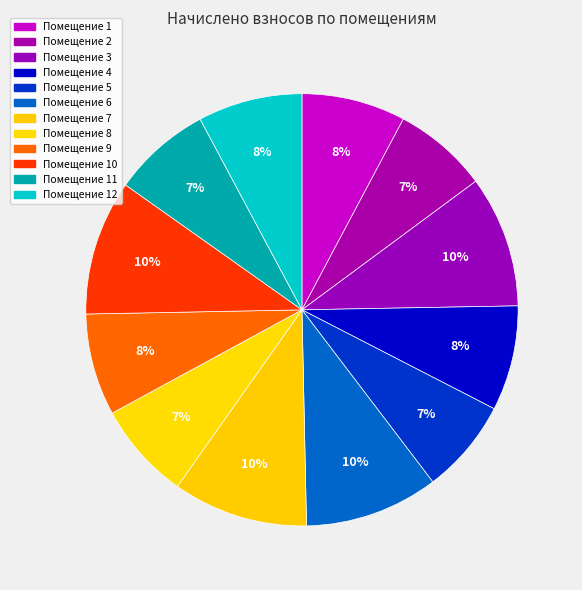

How many slices are in this pie chart?

12